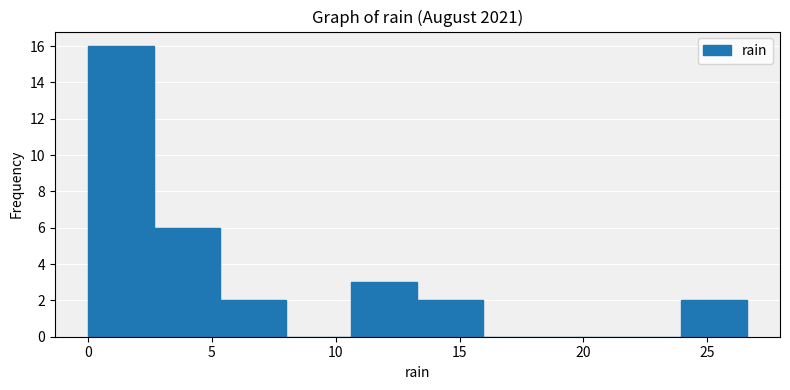

What is the height of the bar covering 10.5 to 13.5 on the x-axis? Neither the bar edges nor the heights are printed on the chart, so give them approximately, as read against the axes.

3